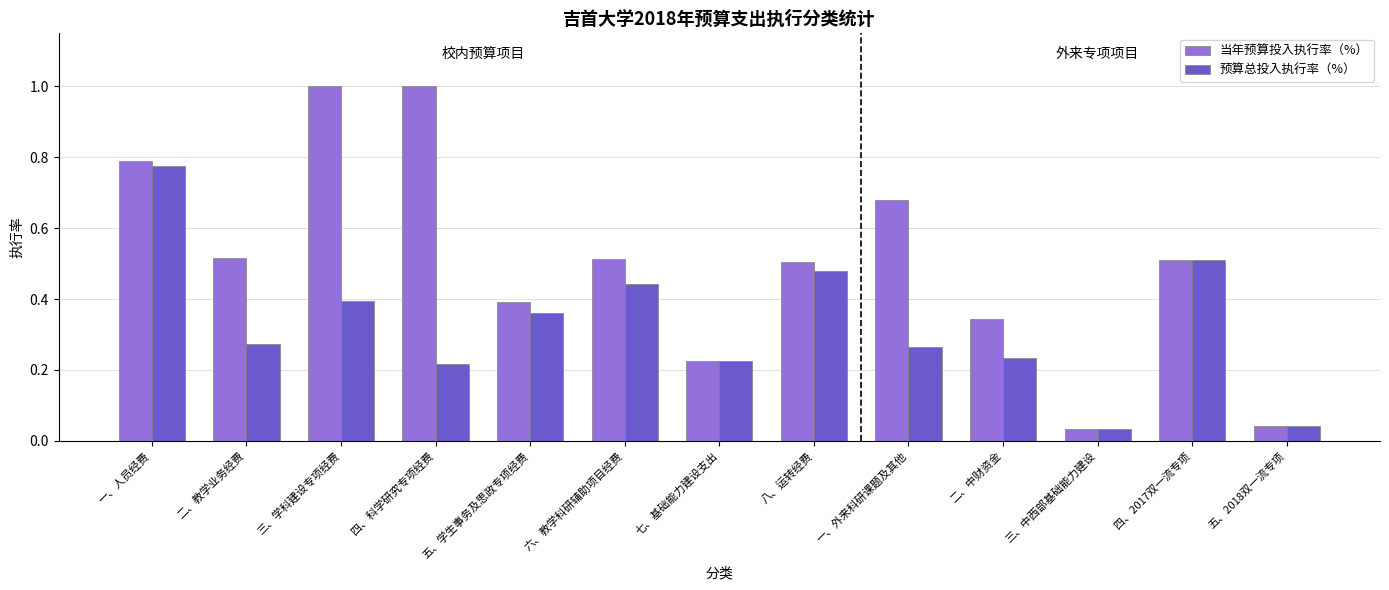

List the series in order of their overall mean, lowest first.

预算总投入执行率（%）, 当年预算投入执行率（%）